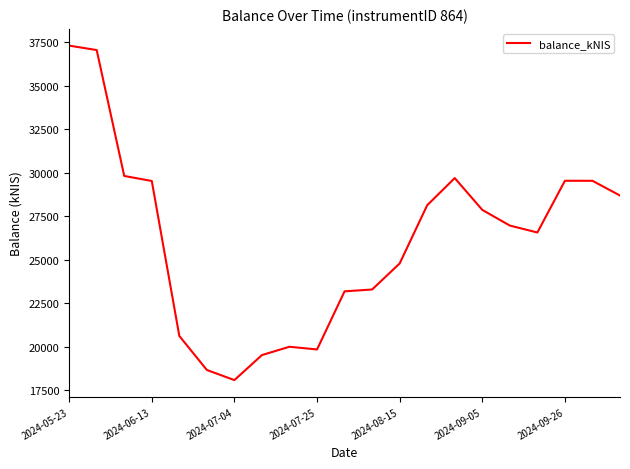

How many lines are shown in the chart?

1